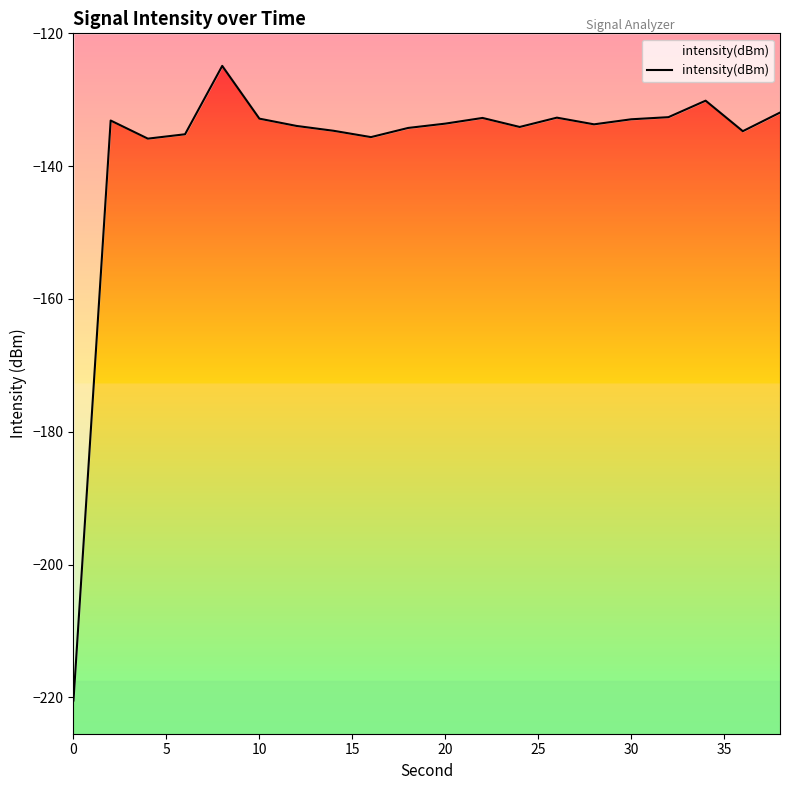

What is the maximum value shown in the chart?

-124.9